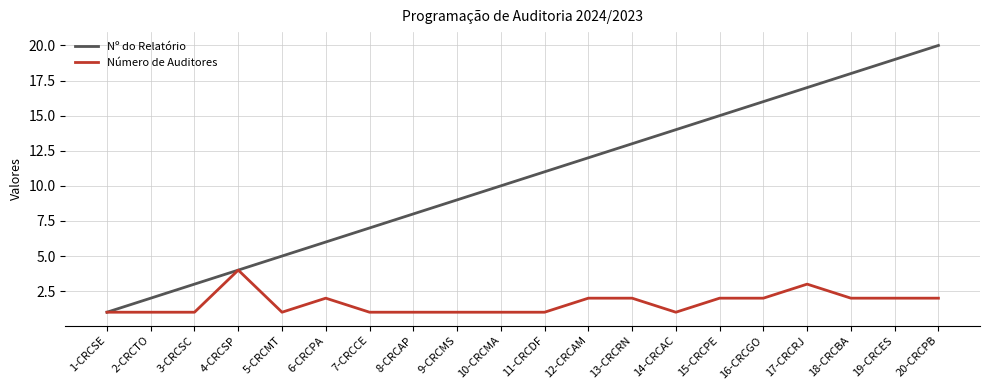

Is it true that Nº do Relatório equals 24 at 15-CRCPE?

False